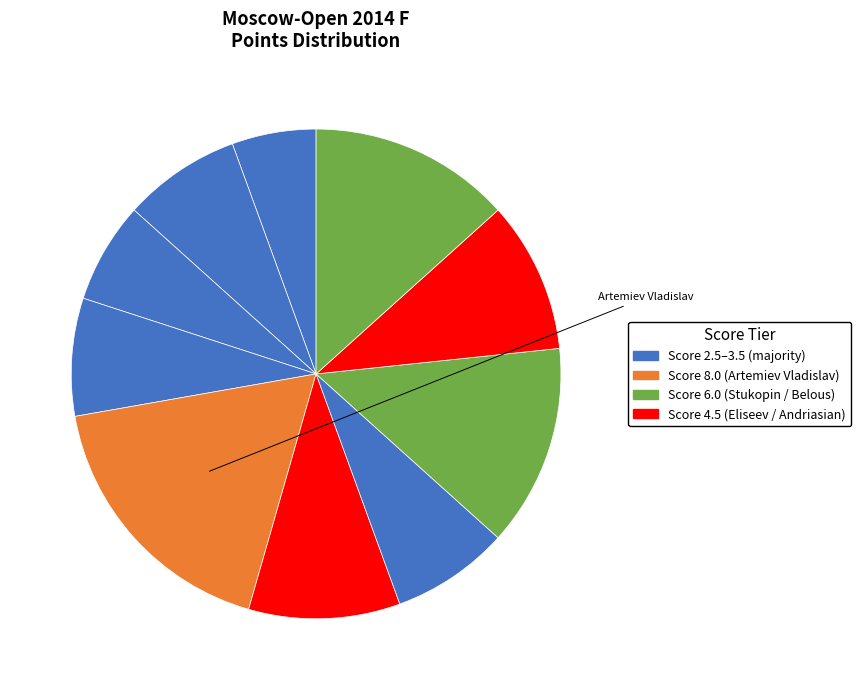

How many segments does this pie chart have?

10